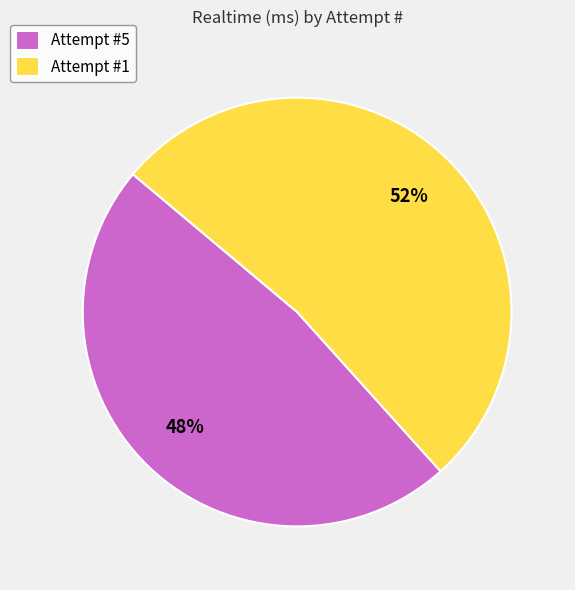

Which slice represents more than half of the pie?

Attempt #1